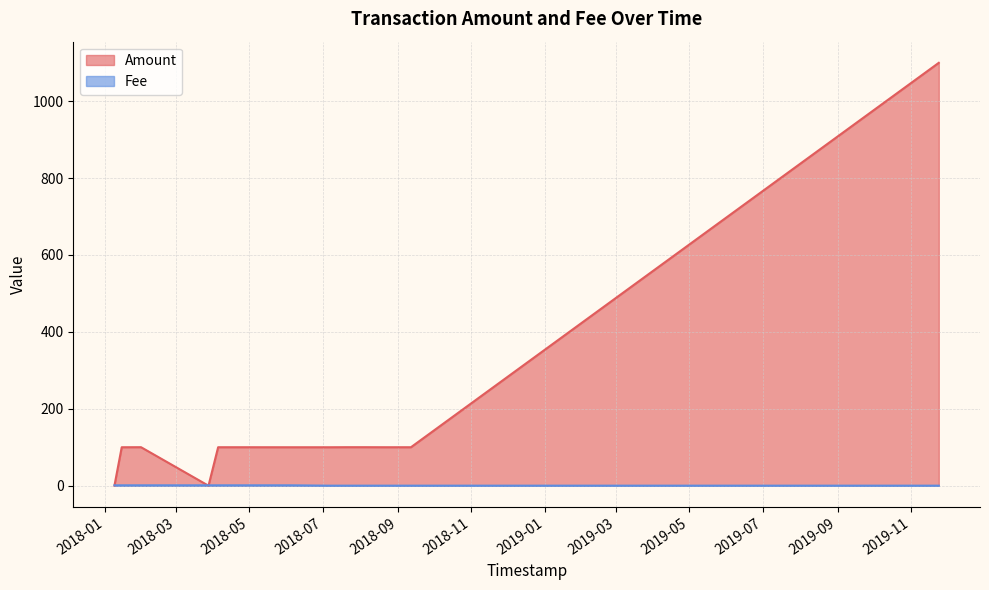

Where do Fee and Amount first cross each other?

2018-04-05 and 2018-03-28